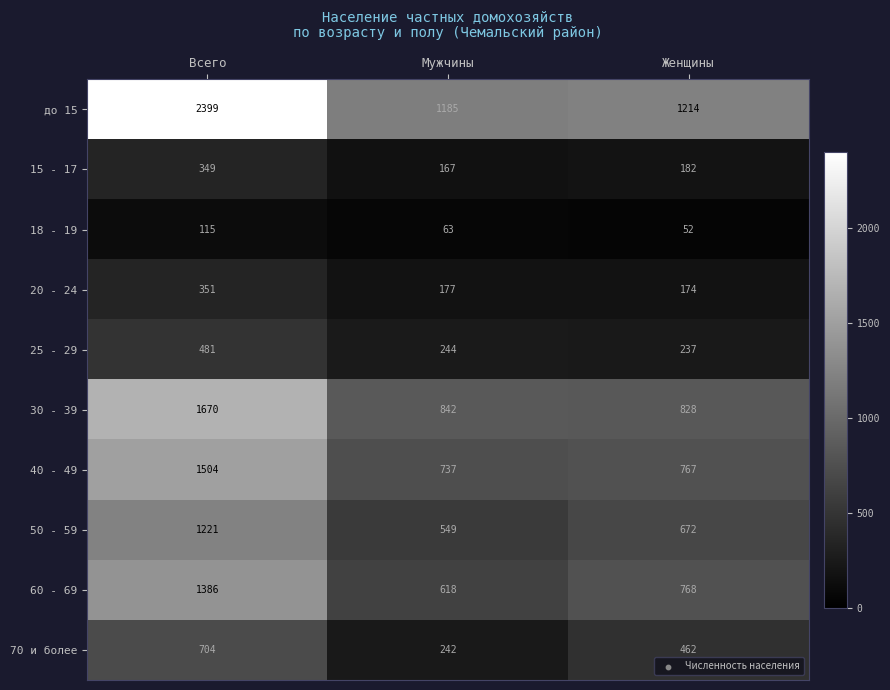

What is the sum of all 18 - 19 values?

230